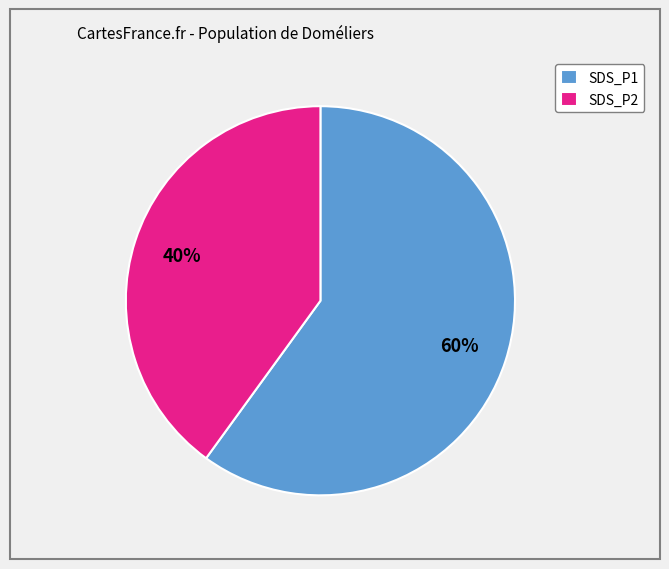

To the nearest percent, what portion does SDS_P1 represent?

60%